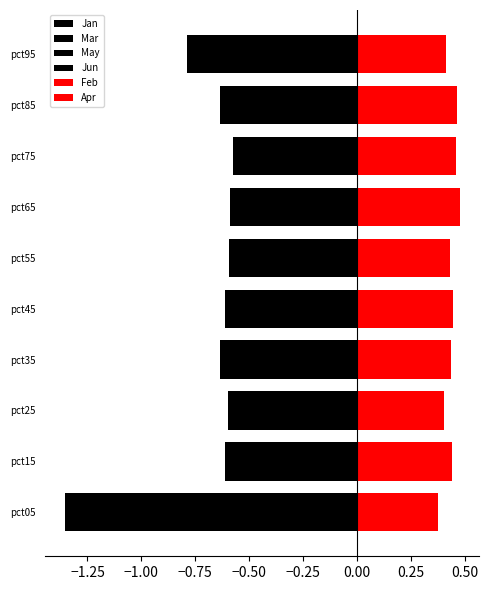

At pct15, list the series in order from largest to smallest.

Feb, Apr, Jun, May, Jan, Mar